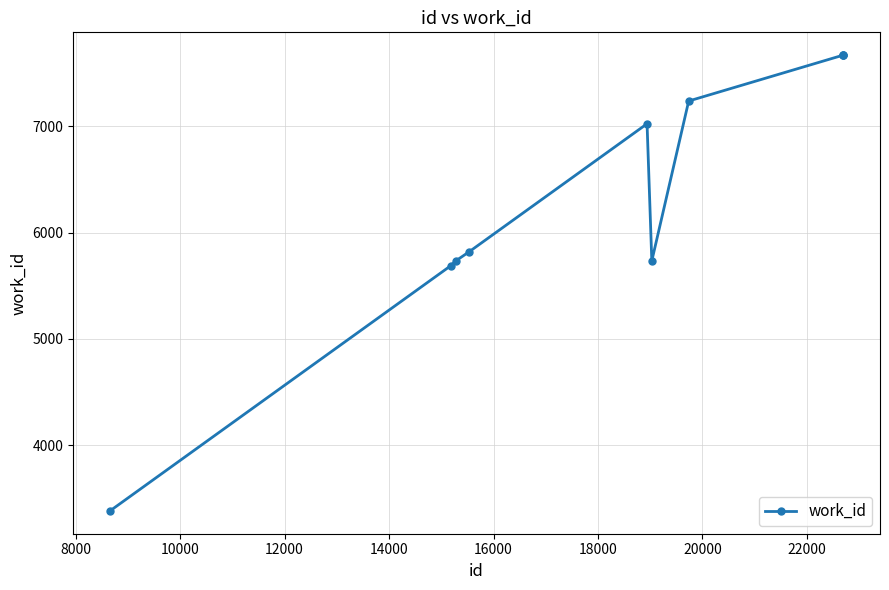

What is the maximum value shown in the chart?

7670